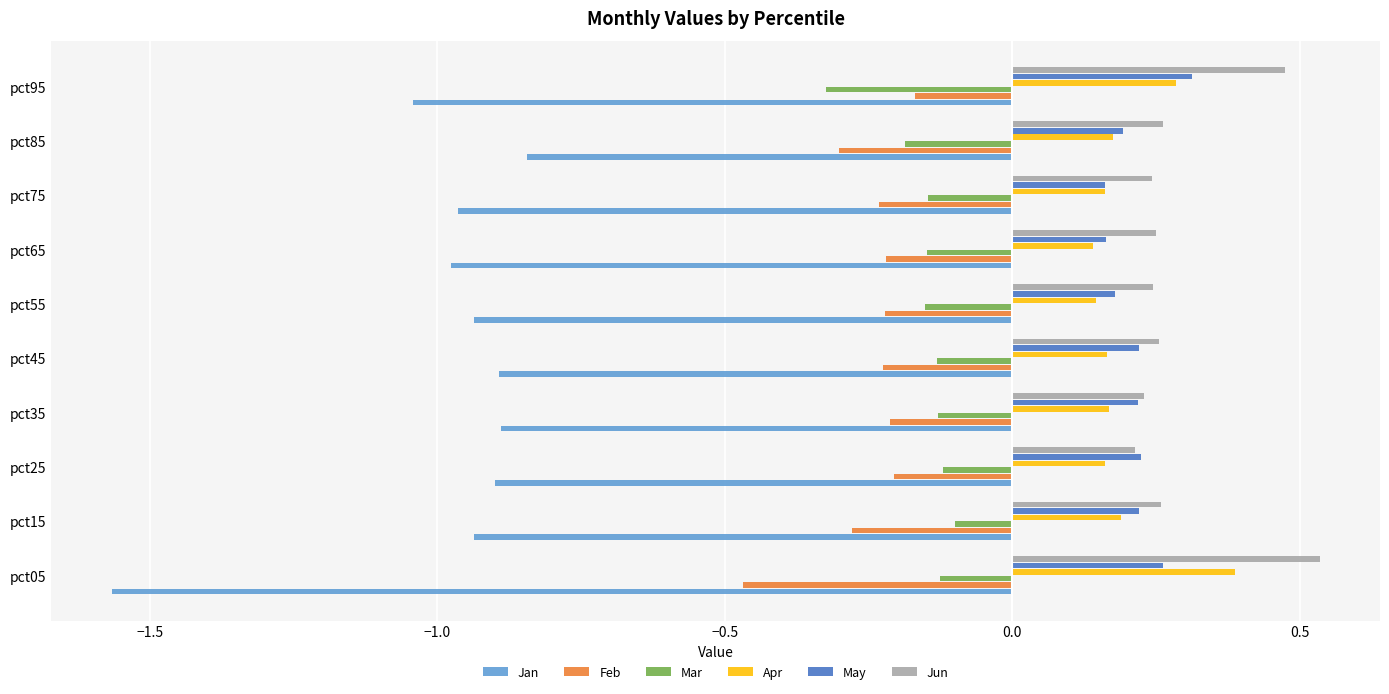

At which category does the chart reach its minimum across all series?

pct05